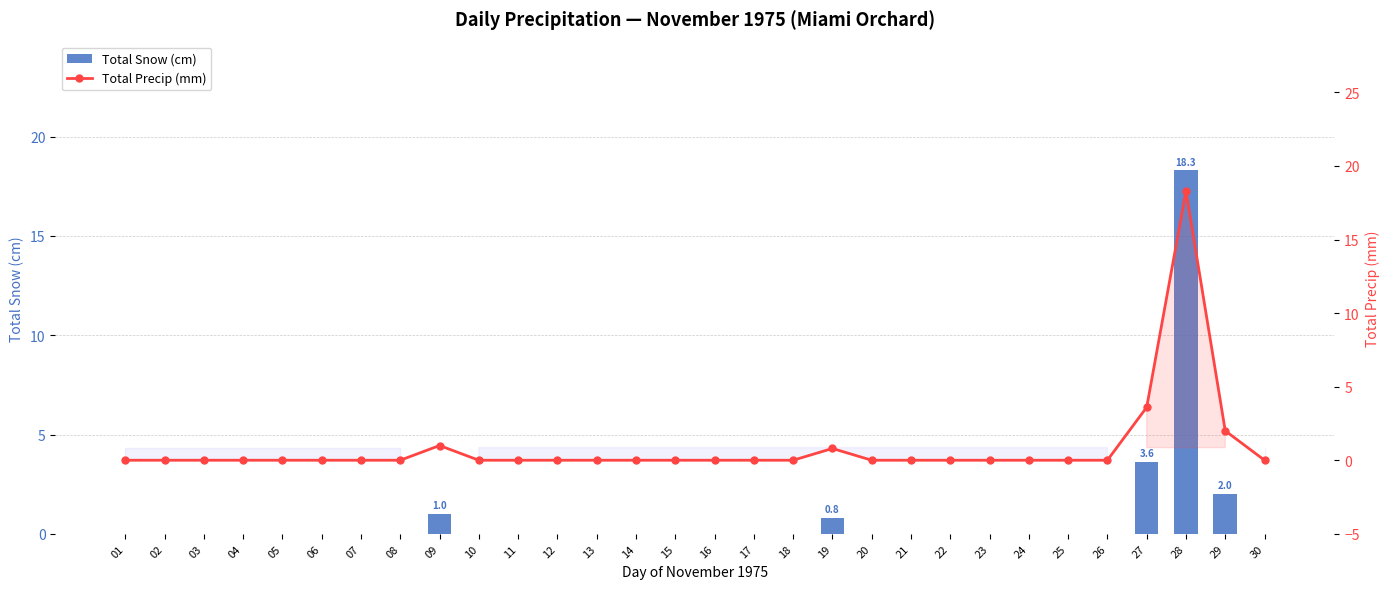

What is the maximum value for Total Precip (mm)?

18.3